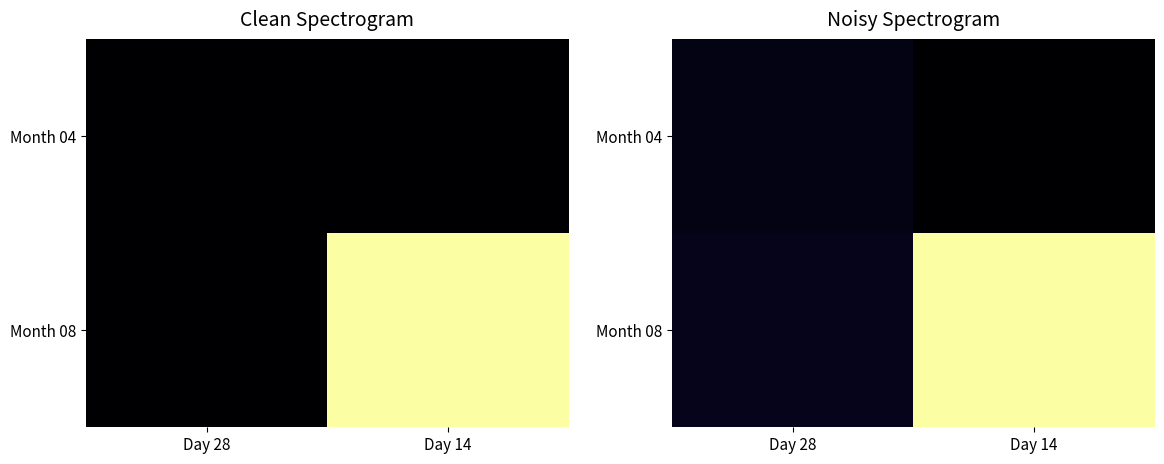

What is the average value of the Month 08 series?

3.8